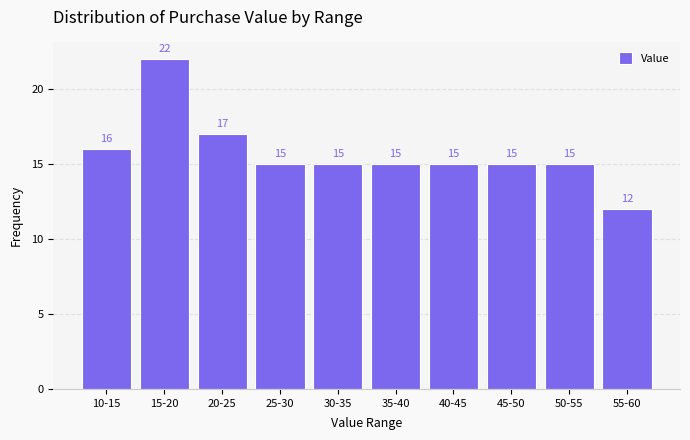

Reading left to right, transcribe all the data shown in this chart.

10-15=16	15-20=22	20-25=17	25-30=15	30-35=15	35-40=15	40-45=15	45-50=15	50-55=15	55-60=12